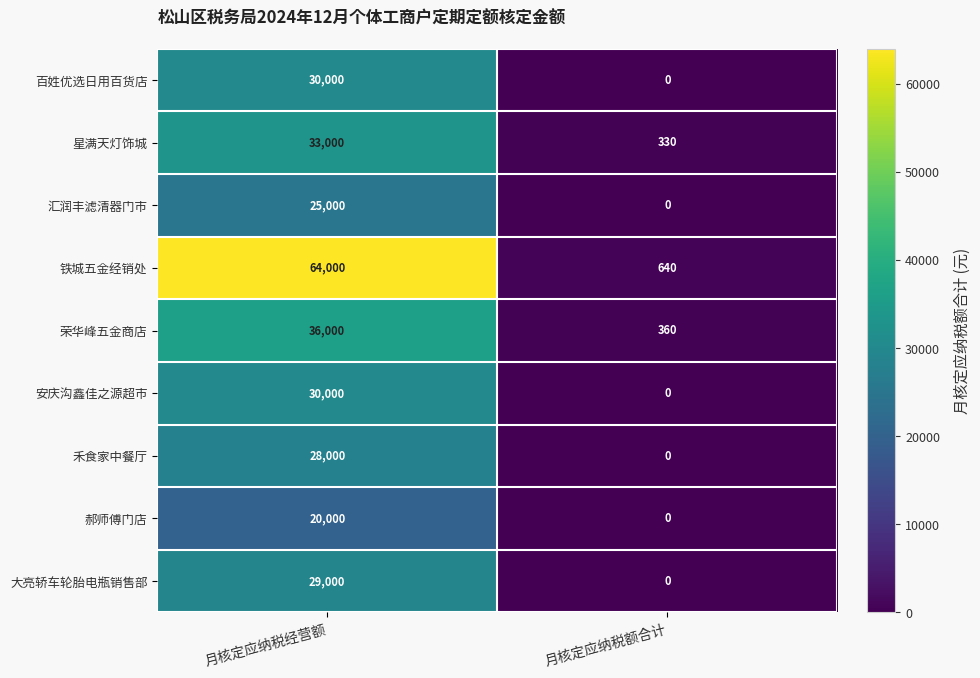

What is the approximate value of 安庆沟鑫佳之源超市 at 月核定应纳税经营额, to the nearest 10?

30000